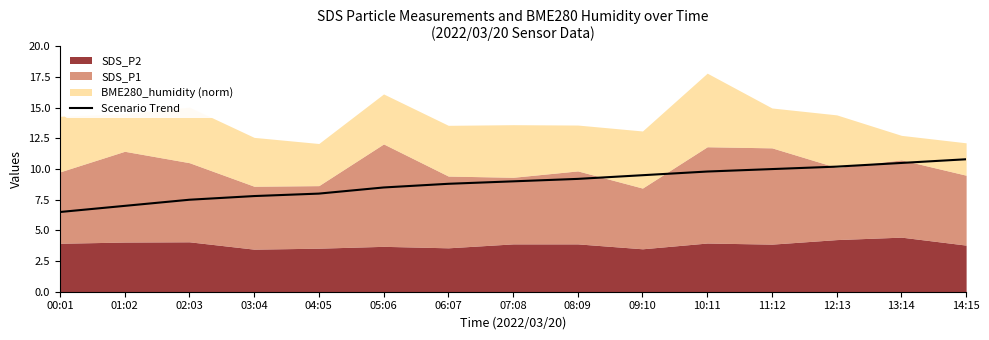

The Scenario Trend series shows 7.8 at 03:04. True or false?

True